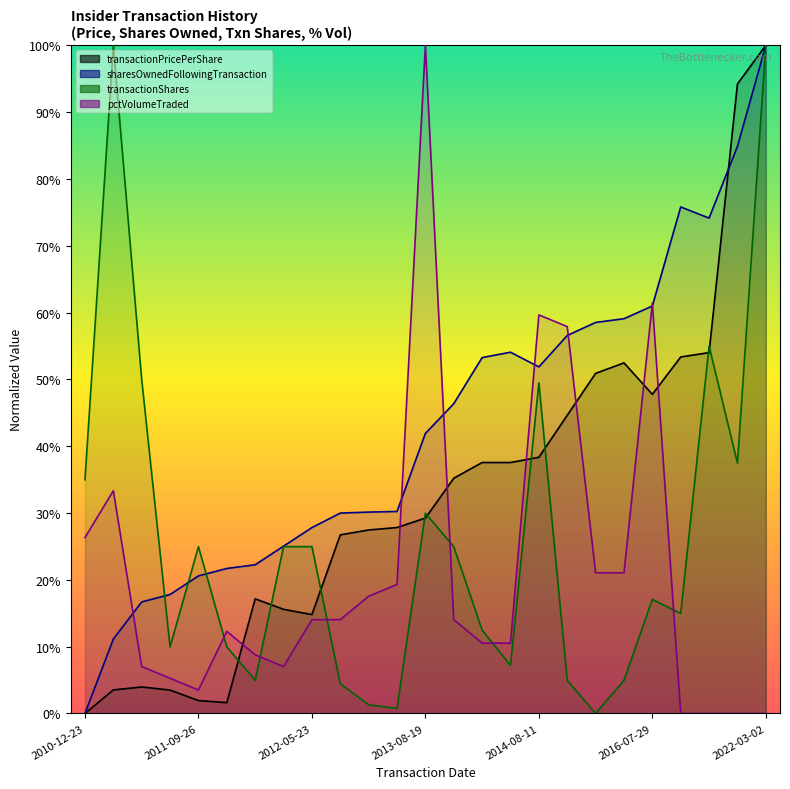

Rank the categories by sharesOwnedFollowingTransaction value from lowest to highest.

2010-12-23, 2010-12-28, 2011-05-25, 2011-08-22, 2011-09-26, 2012-01-09, 2012-05-07, 2012-05-11, 2012-05-23, 2013-02-07, 2013-02-13, 2013-02-14, 2013-08-19, 2014-05-15, 2014-08-11, 2014-09-15, 2014-10-07, 2015-08-14, 2016-02-12, 2016-03-18, 2016-07-29, 2020-05-07, 2020-08-03, 2021-08-04, 2022-03-02